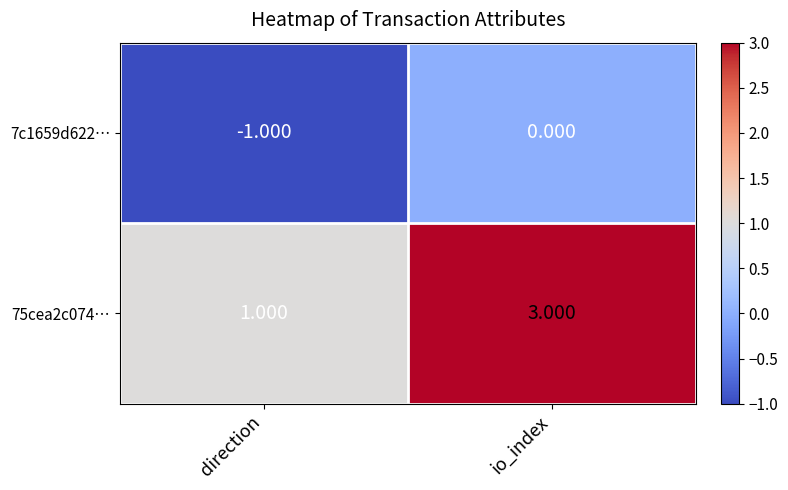

Is the value of 7c1659d622… at direction greater than the value of 75cea2c074… at direction?

No